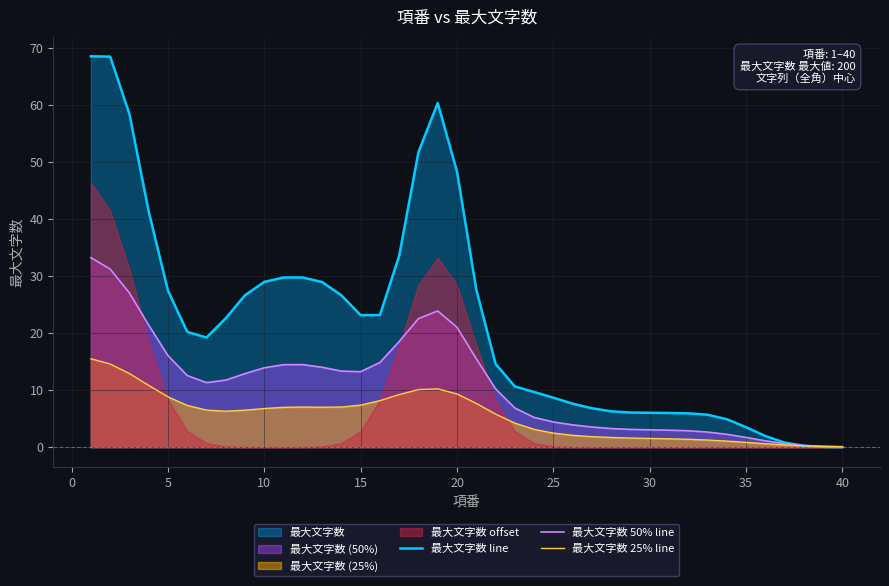

What is the highest value of the 最大文字数 line series?

68.6